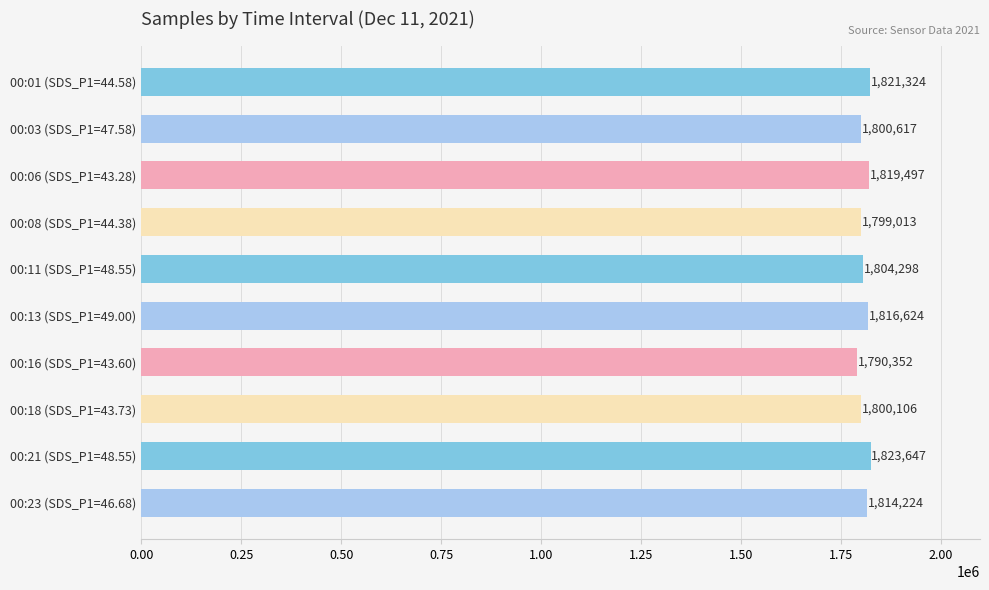

What is the difference between the maximum and minimum values?

33295